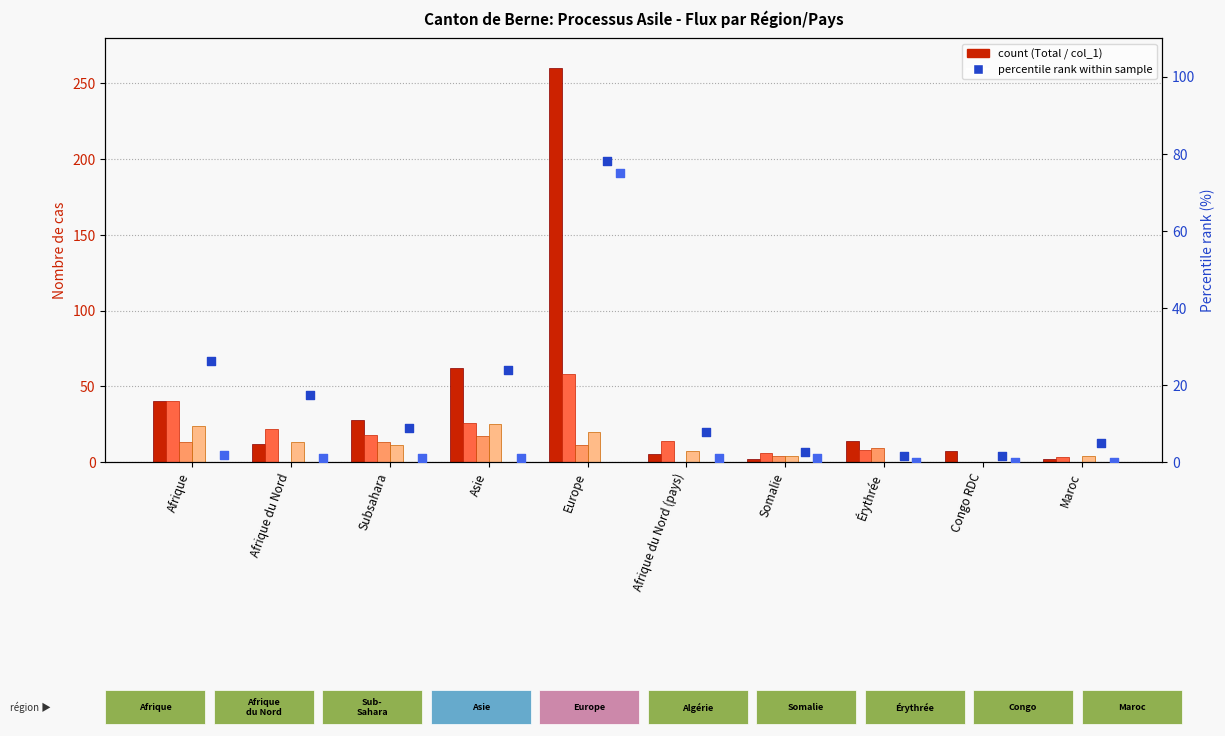

At which category is the sum across all series the highest?

Europe